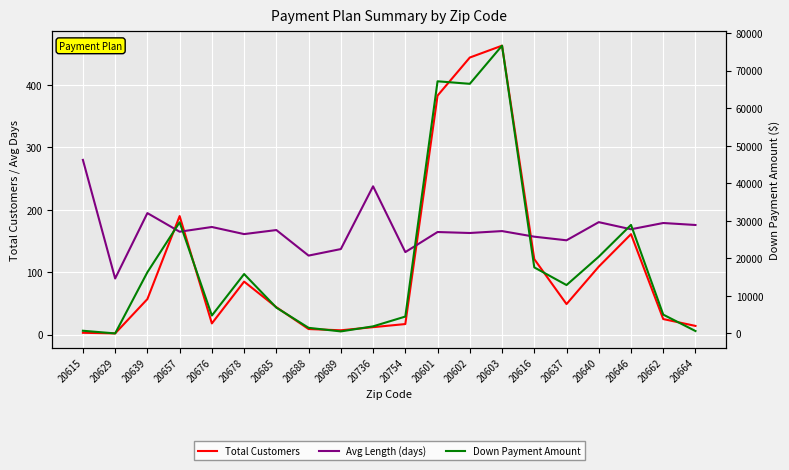

How many data points does each series have?

20